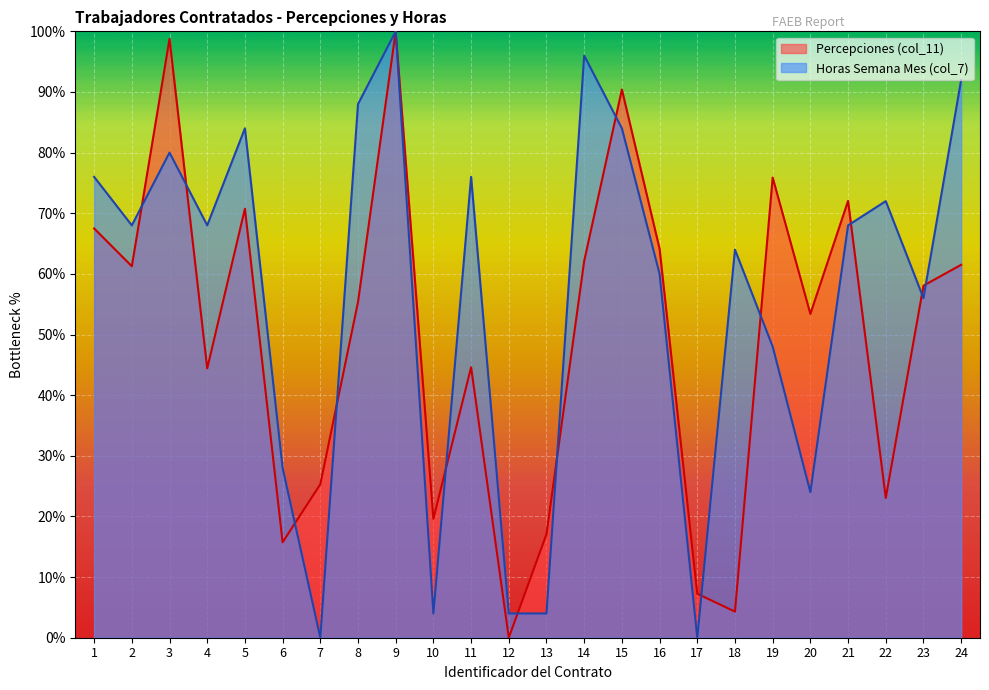

Which series has the largest total across all categories?

Horas Semana Mes (col_7)